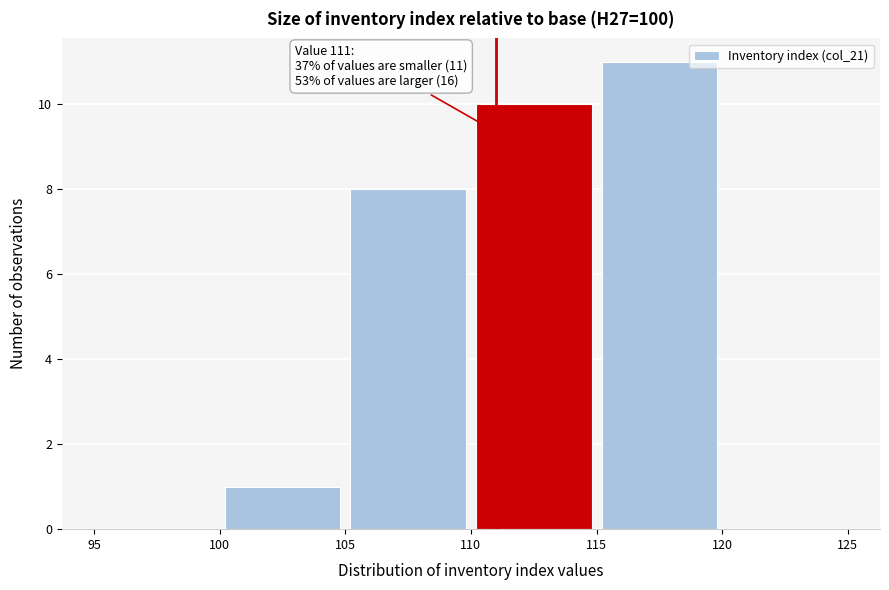

Which range on the x-axis has the tallest bar?

115 to 120